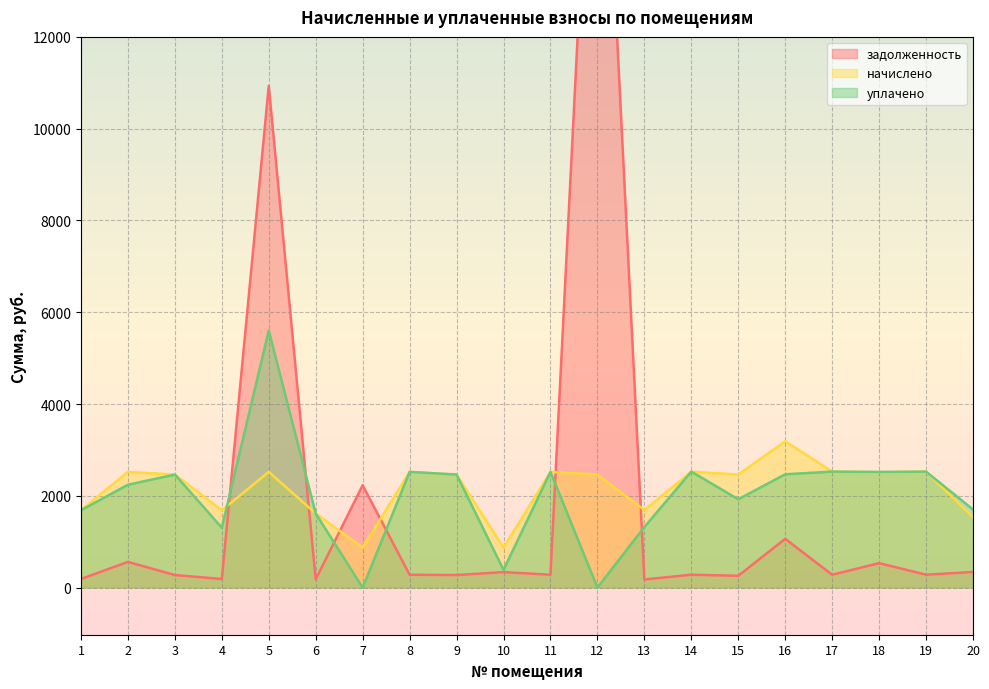

What is the difference between the highest and lowest values at 4?

1497.6